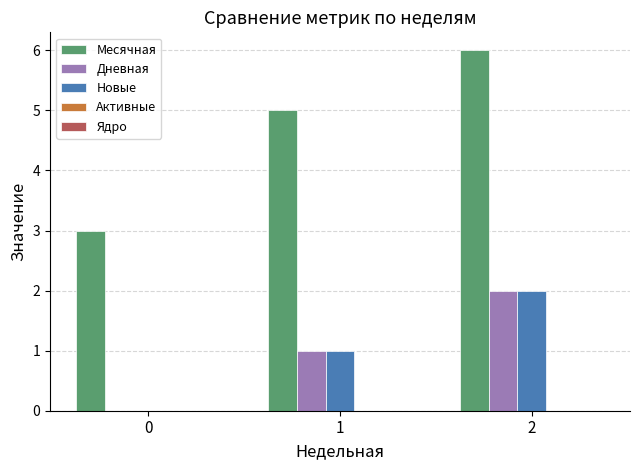

The Дневная series shows 1 at 1. True or false?

True